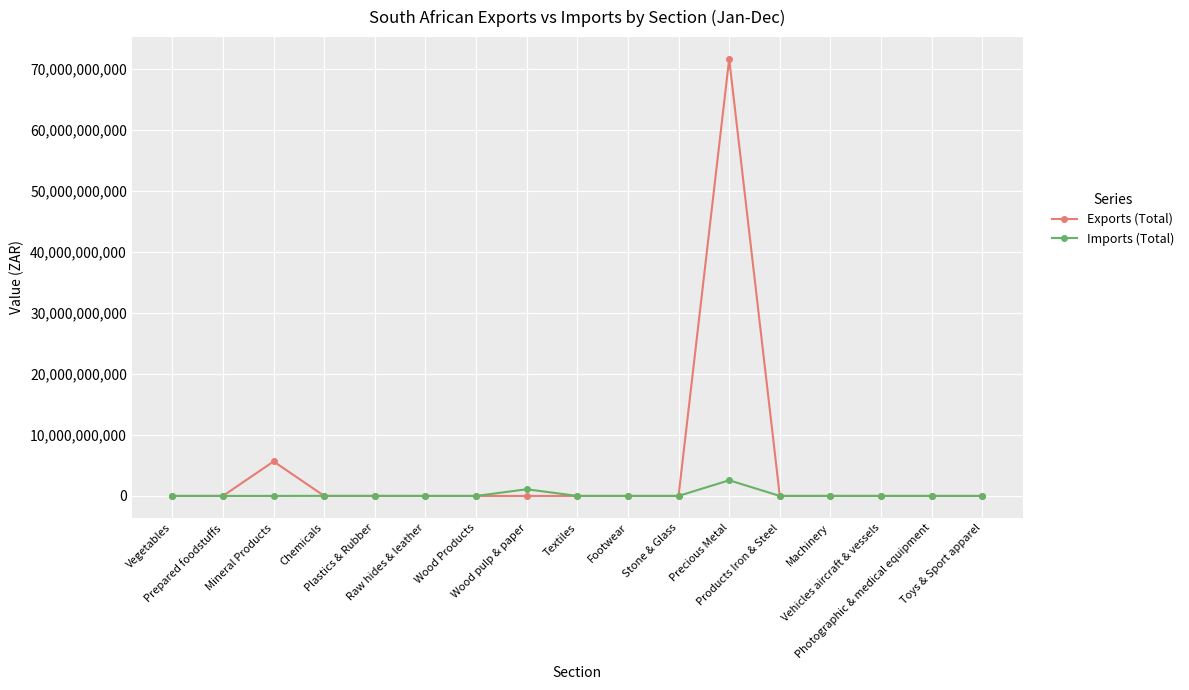

Which series has the largest total across all categories?

Exports (Total)